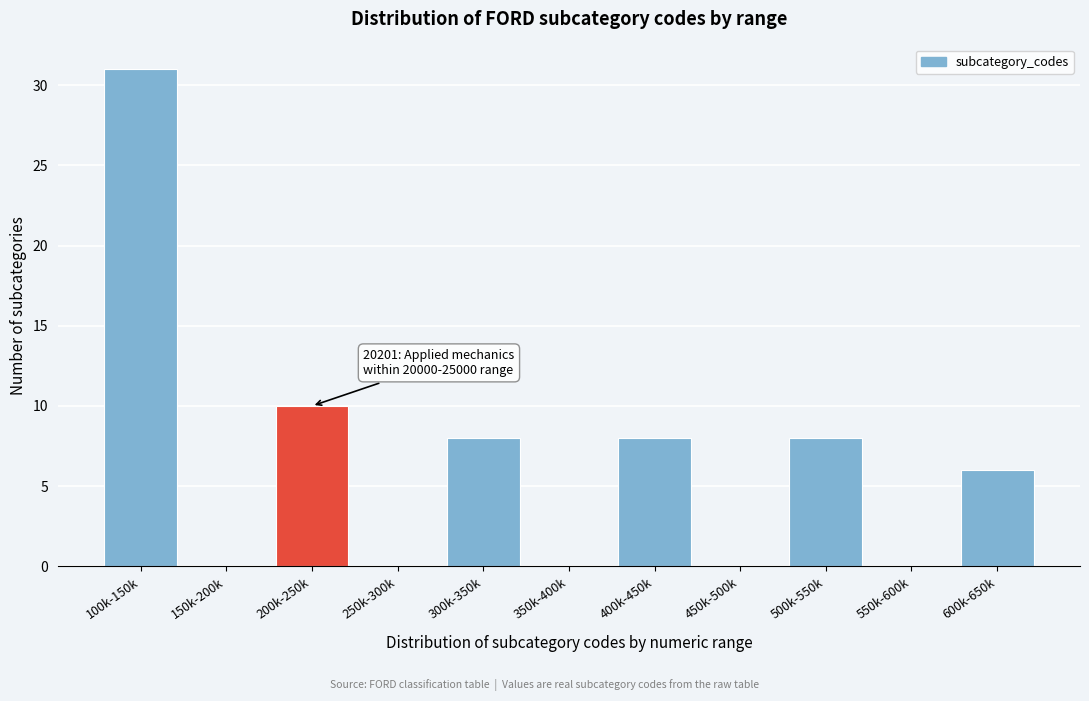

Reading left to right, what are all the values shown in this chart?

100k-150k=31	150k-200k=0	200k-250k=10	250k-300k=0	300k-350k=8	350k-400k=0	400k-450k=8	450k-500k=0	500k-550k=8	550k-600k=0	600k-650k=6